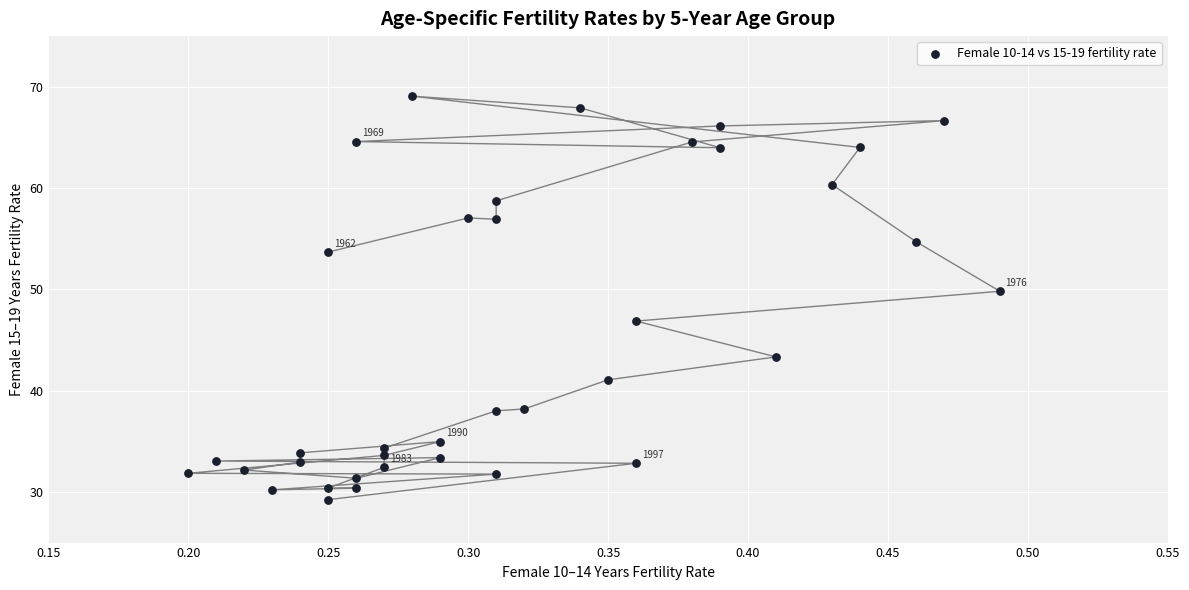

What Y value in the scatter plot is closest to 49?

49.8